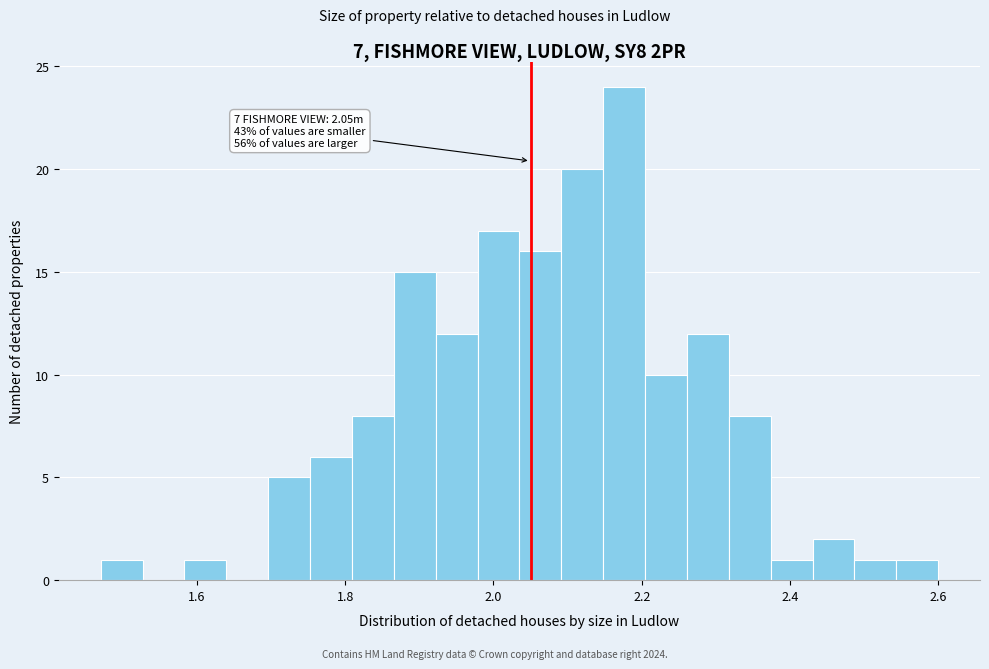

Around what value on the x-axis is the tallest bar? Give the approximate position of its centre, as read against the axis.

2.18